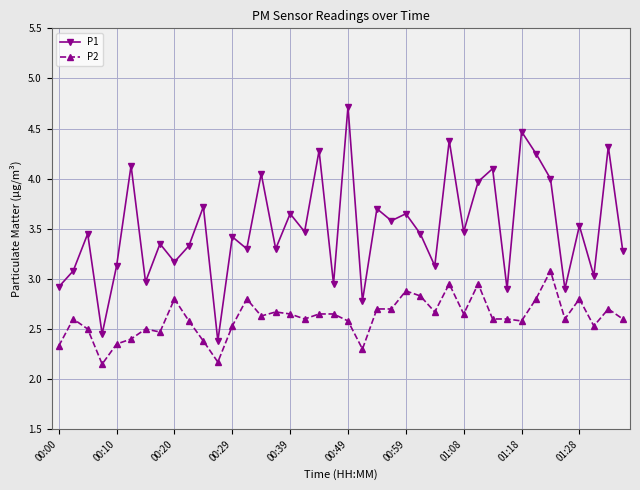

True or false: P2 has more than 2 interior local peaks.

True